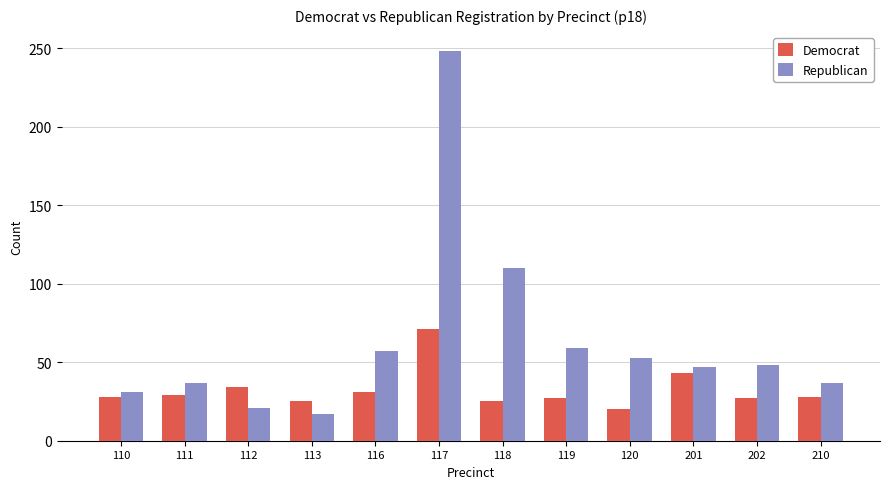

Is it true that Republican equals 82 at 119?

False